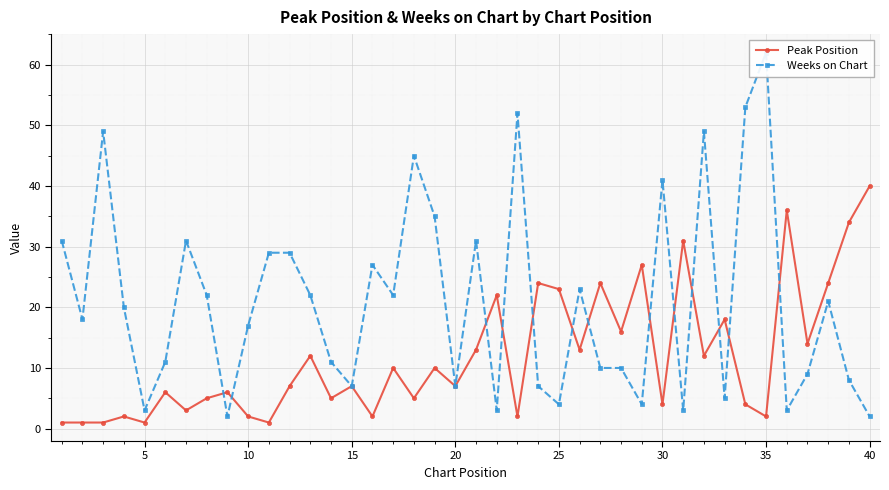

Reading left to right, extract all data points from this chart.

Peak Position: 1	1	1	2	1	6	3	5	6	2	1	7	12	5	7	2	10	5	10	7	13	22	2	24	23	13	24	16	27	4	31	12	18	4	2	36	14	24	34	40
Weeks on Chart: 31	18	49	20	3	11	31	22	2	17	29	29	22	11	7	27	22	45	35	7	31	3	52	7	4	23	10	10	4	41	3	49	5	53	62	3	9	21	8	2